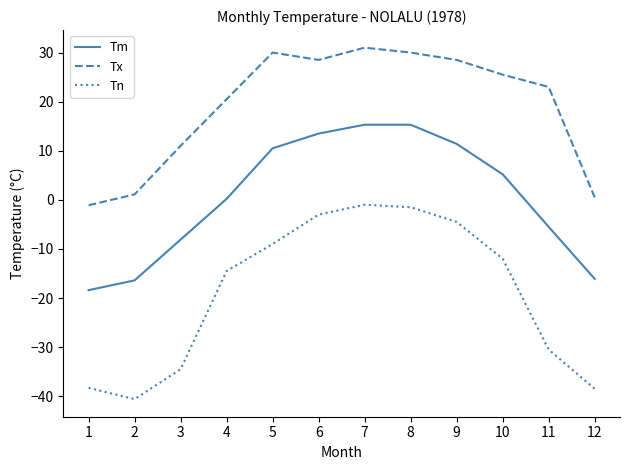

The value of Tn at 9 is -1.7. True or false?

False